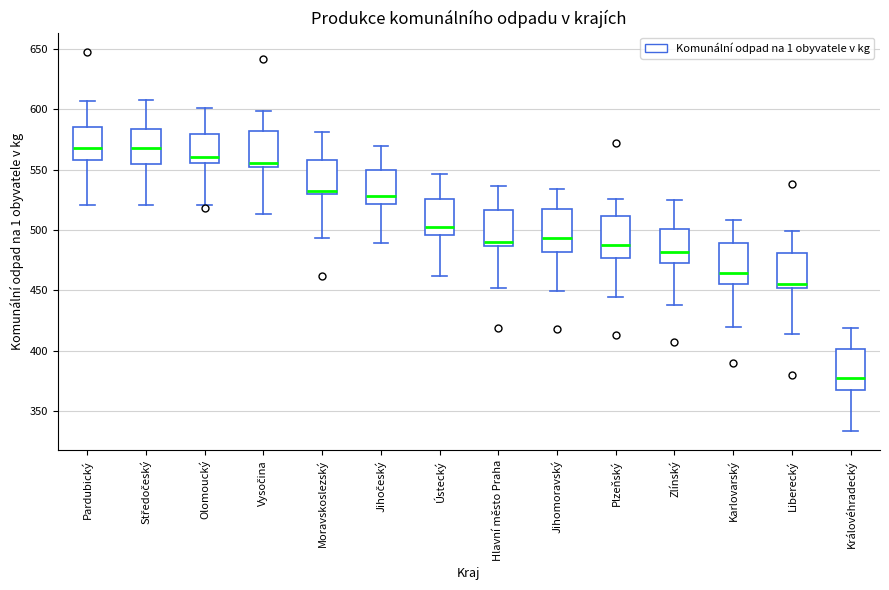

Reading left to right, transcribe this box plot: for each box, give where its median line is, the range the box spans, and where its two whiskers end, as read against the y-axis. The values are not printed on the chart, so give them approximately, as read against the axis.

Pardubický: median 570, box 560 to 585, whiskers 520 to 605
Středočeský: median 570, box 555 to 585, whiskers 520 to 610
Olomoucký: median 560, box 555 to 580, whiskers 520 to 600
Vysočina: median 555 (just above the box's lower edge), box 555 to 580, whiskers 515 to 600
Moravskoslezský: median 535, box 530 to 560, whiskers 495 to 580
Jihočeský: median 530, box 520 to 550, whiskers 490 to 570
Ústecký: median 500, box 495 to 525, whiskers 460 to 545
Hlavní město Praha: median 490, box 485 to 515, whiskers 450 to 535
Jihomoravský: median 495, box 480 to 520, whiskers 450 to 535
Plzeňský: median 490, box 475 to 510, whiskers 445 to 525
Zlínský: median 480, box 475 to 500, whiskers 440 to 525
Karlovarský: median 465, box 455 to 490, whiskers 420 to 510
Liberecký: median 455, box 450 to 480, whiskers 415 to 500
Královéhradecký: median 375, box 365 to 400, whiskers 335 to 420